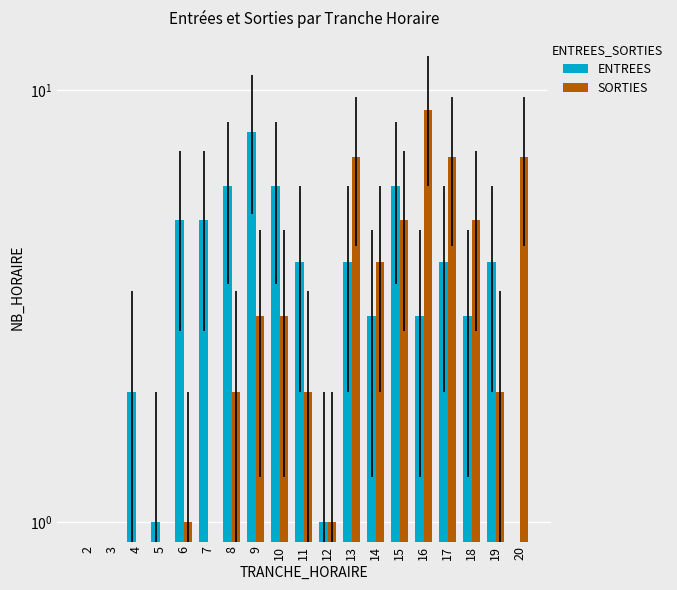

Rank the series by their average value, from highest to lowest.

ENTREES, SORTIES